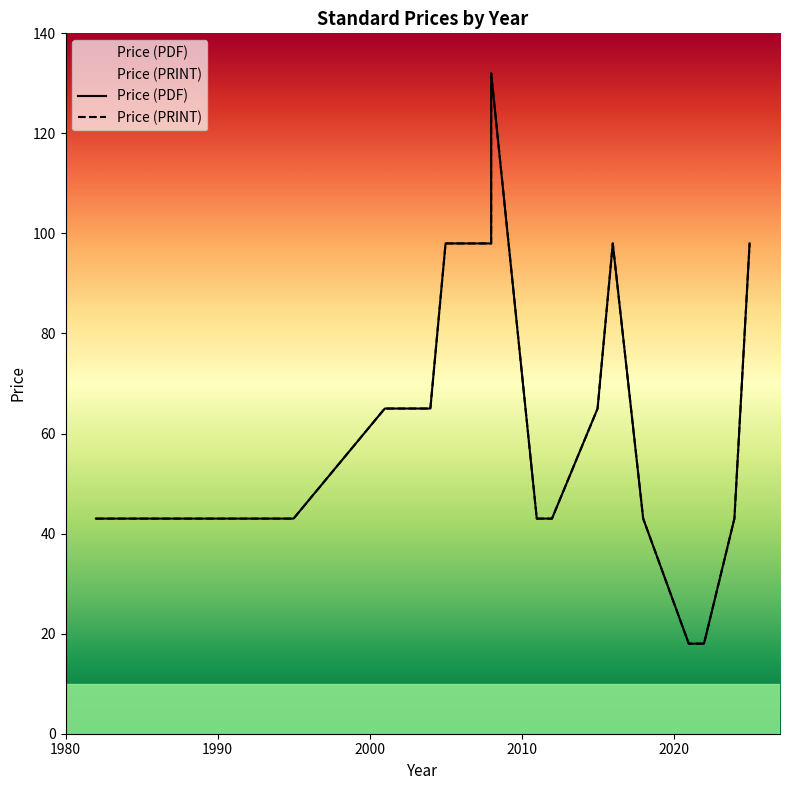

How many data points in Price (PRINT) are above 43?

9